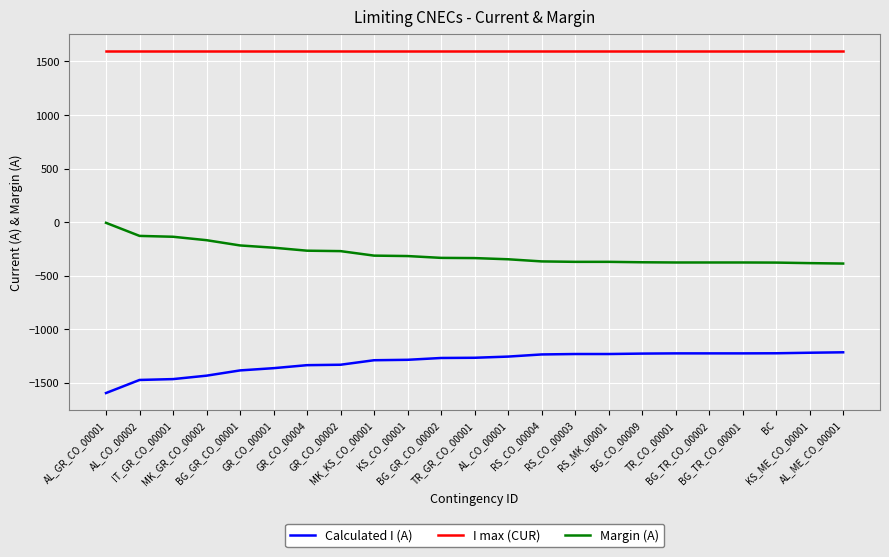

Which label corresponds to the smallest value in the chart?

AL_GR_CO_00001